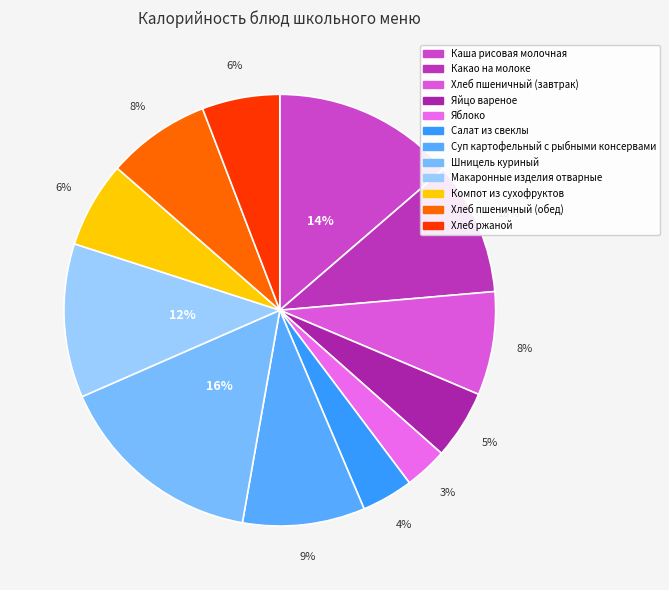

What is the largest slice in the pie chart?

Шницель куриный